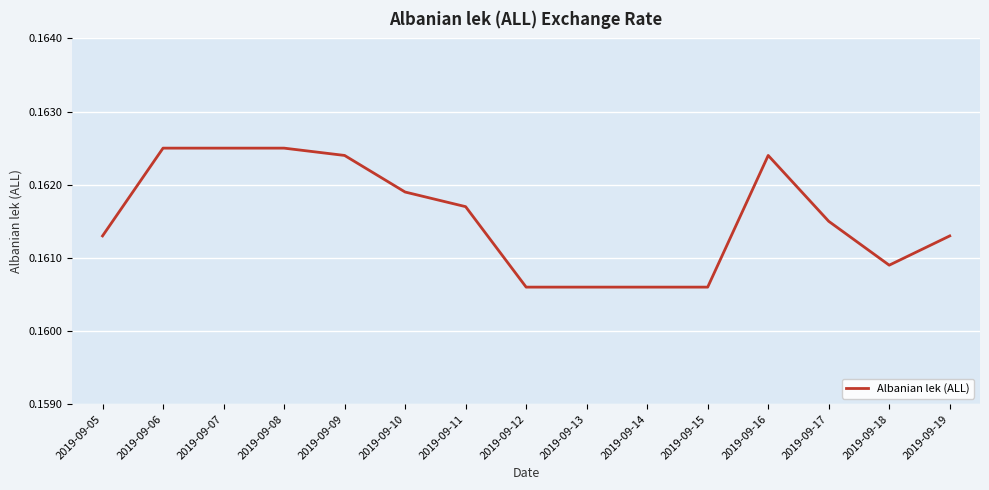

The chart shows a value of 0.1 at 2019-09-15. True or false?

False